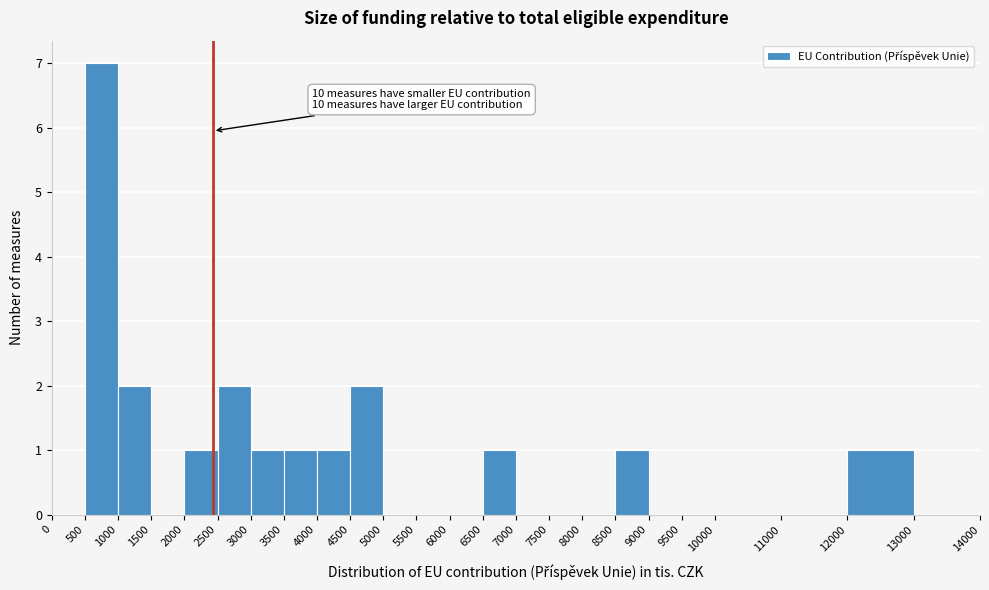

Which range on the x-axis has the tallest bar?

500 to 1000